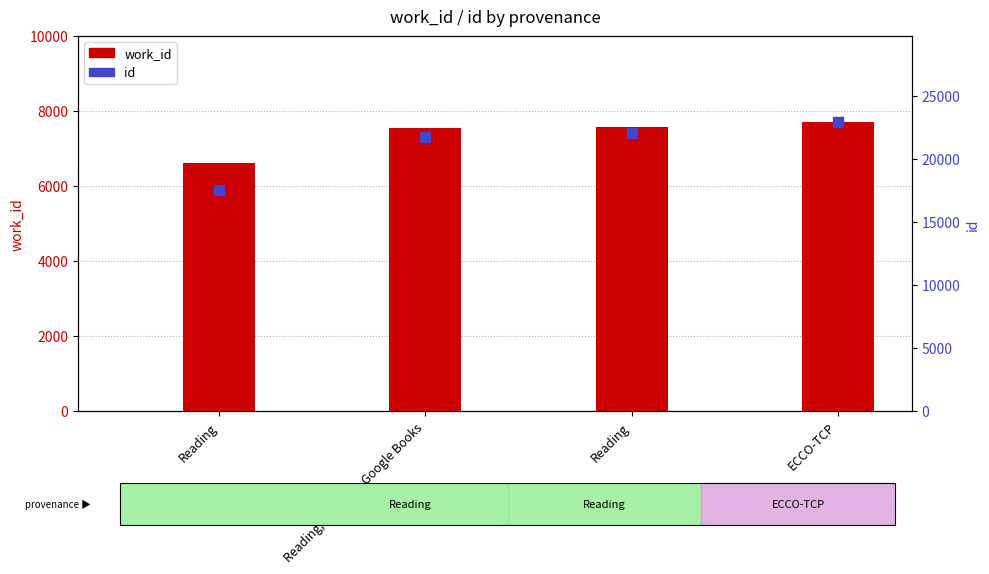

Which series has the largest Y range (max minus min)?

id